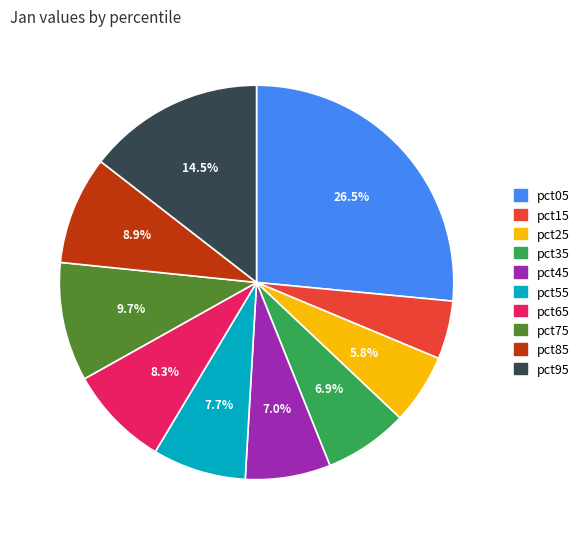

Is pct75 the majority of the pie?

No